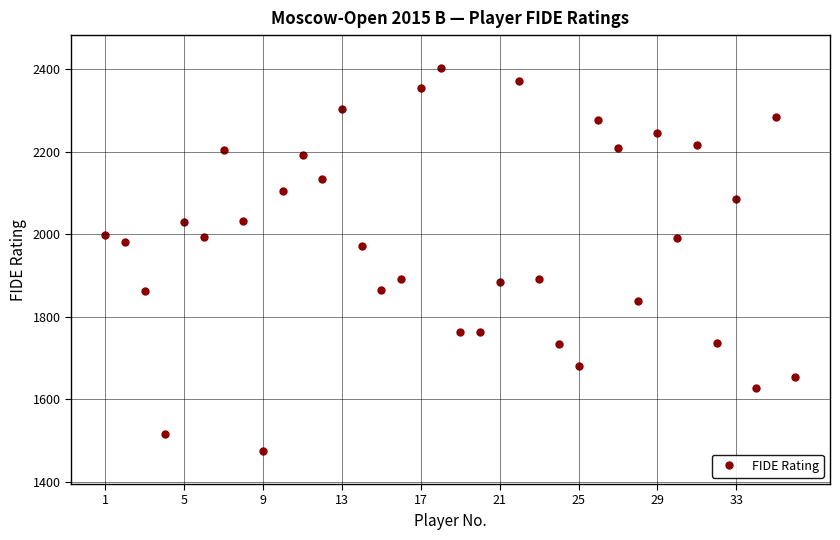

What is the sum of all values?

71550